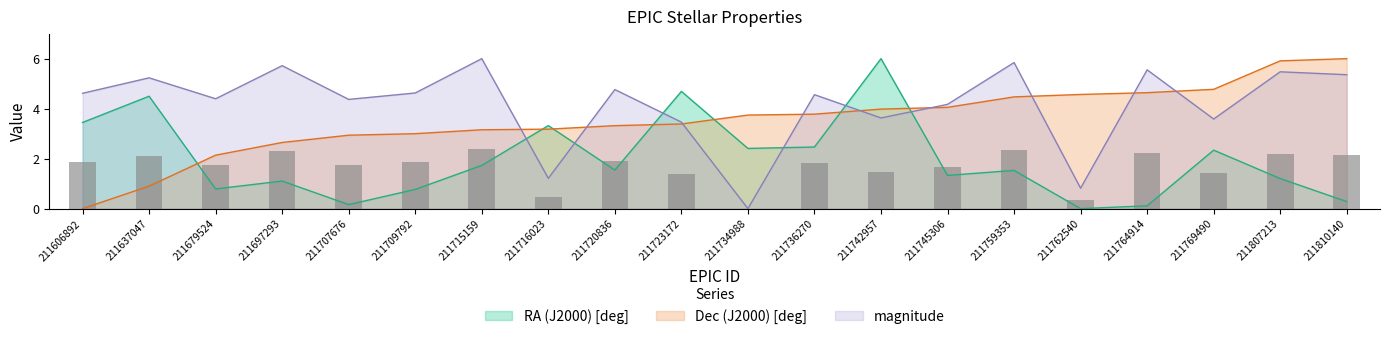

What is the difference between the second highest and second lowest values in the RA (J2000) [deg] series?

4.6